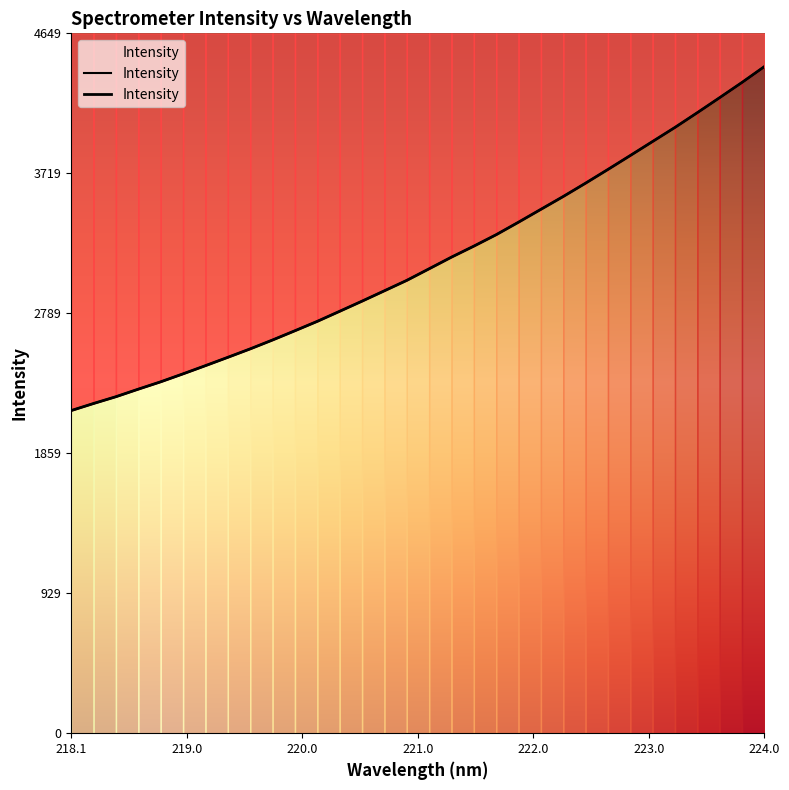

Rank the categories by value from lowest to highest.

218.0596, 218.2508, 218.442, 218.6332, 218.8244, 219.0156, 219.2067, 219.3979, 219.589, 219.7801, 219.9712, 220.1623, 220.3533, 220.5444, 220.7354, 220.9264, 221.1174, 221.3083, 221.4993, 221.6902, 221.8812, 222.0721, 222.263, 222.4538, 222.6447, 222.8355, 223.0264, 223.2172, 223.408, 223.5987, 223.7895, 223.9802